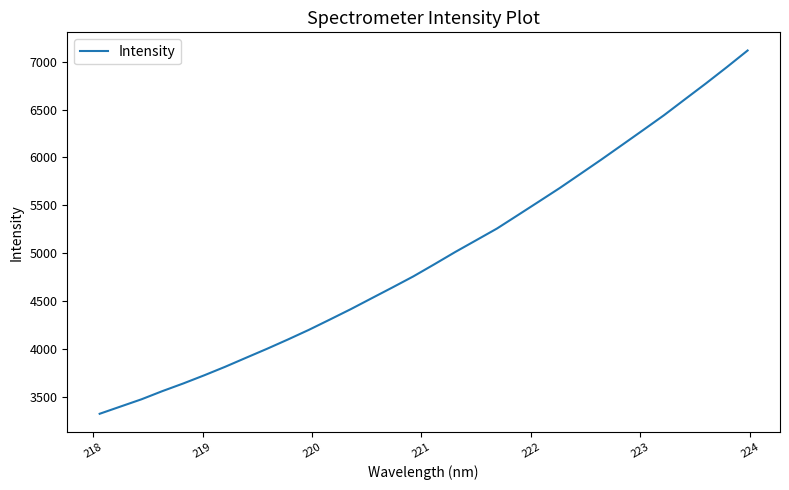

What is the greatest value displayed?

7115.4